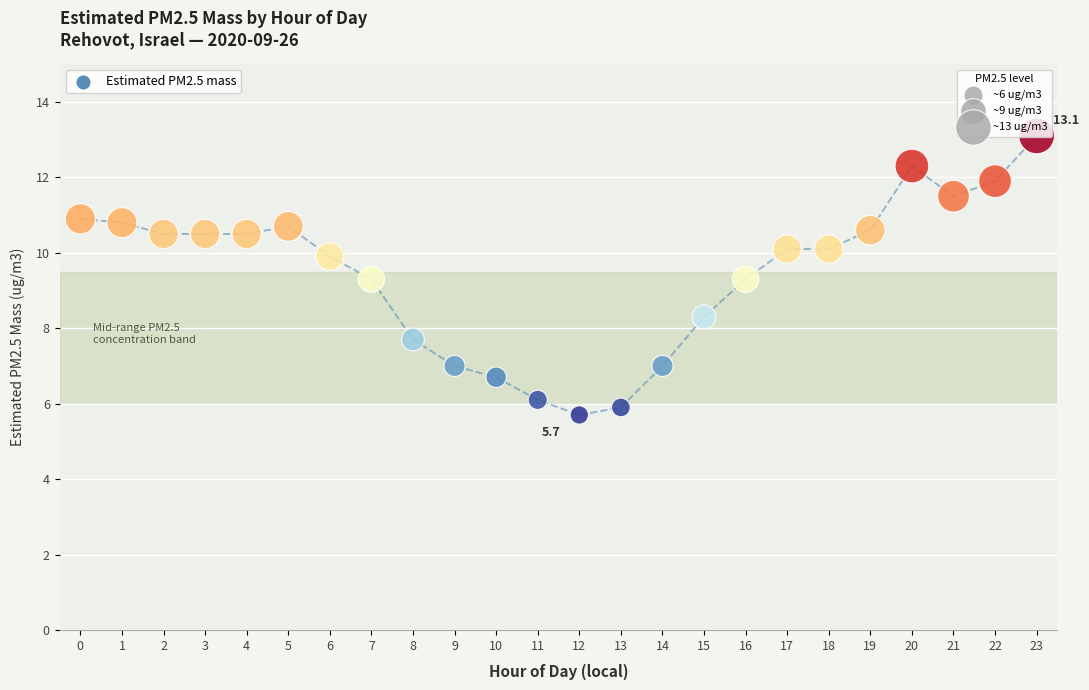

What is the range of Y values (max minus min)?

7.4